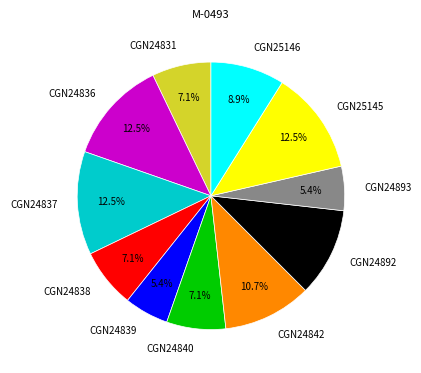

To the nearest percent, what is the average slice percentage?

9%